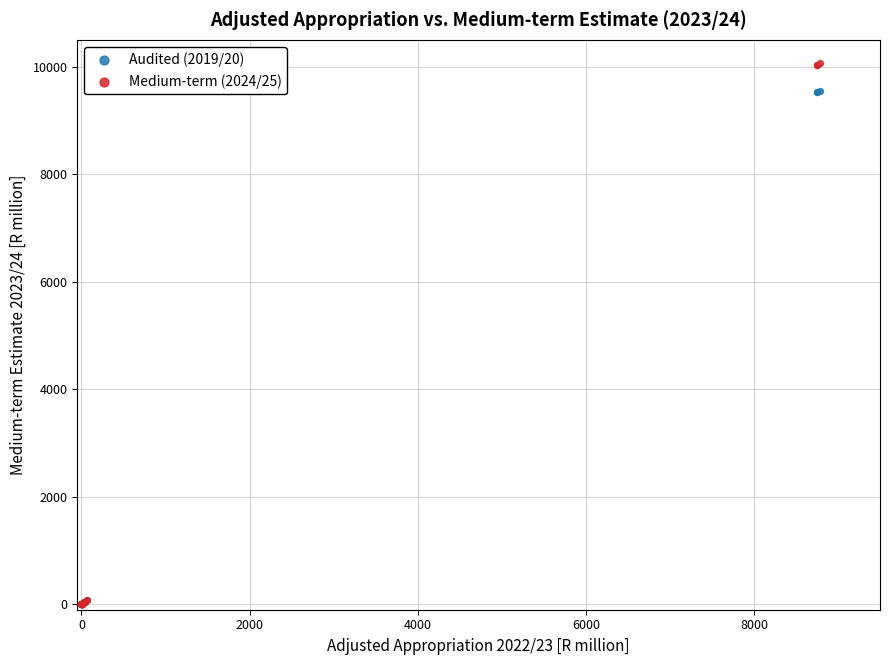

What are all the series names shown in the legend?

Audited (2019/20), Medium-term (2024/25)